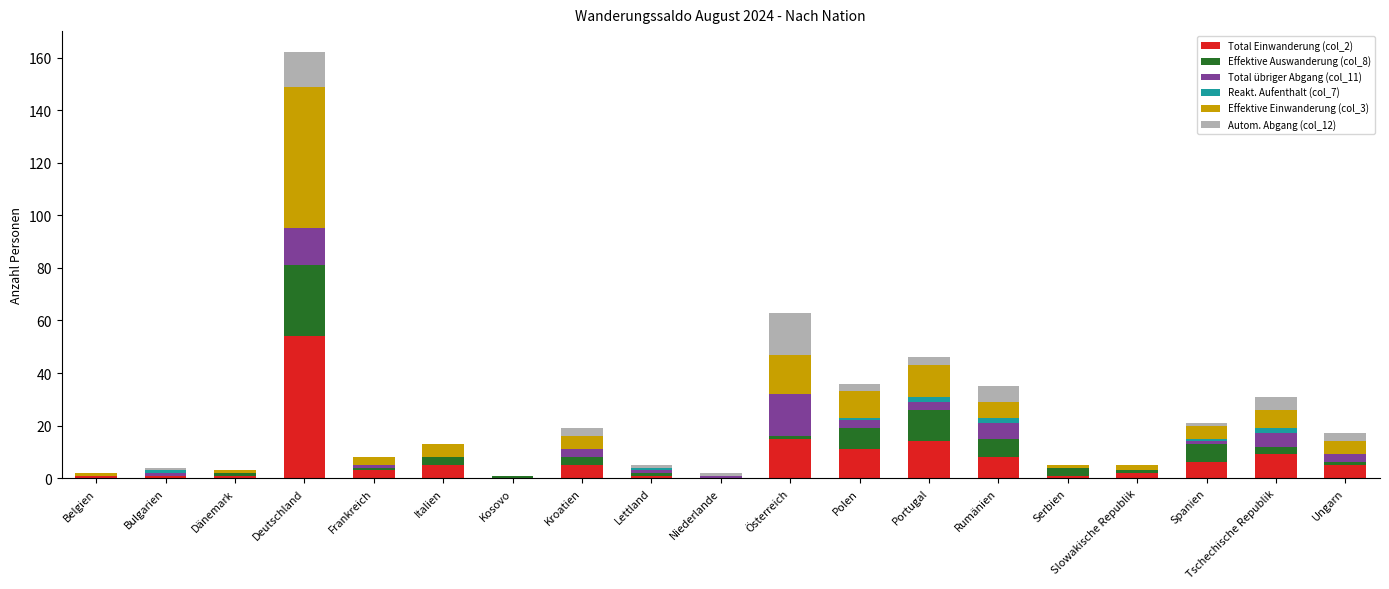

At which category is the sum across all series the highest?

Deutschland